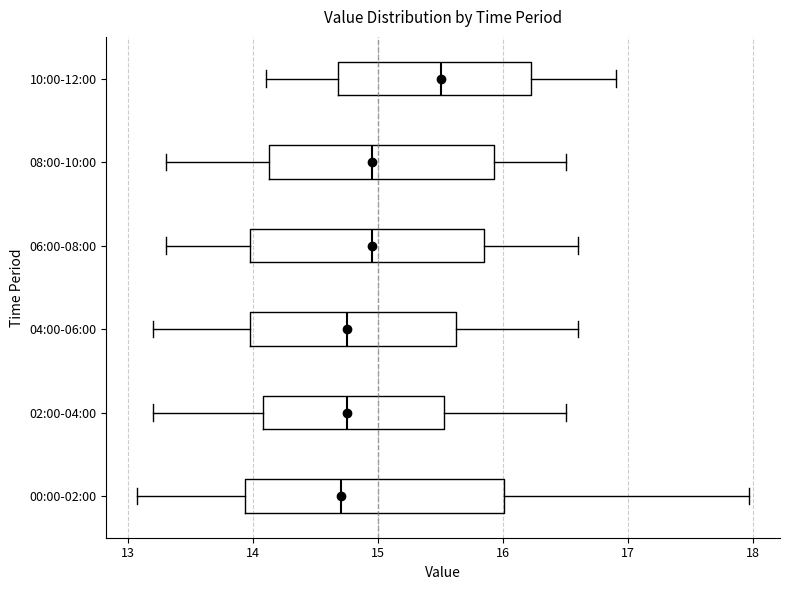

Reading bottom to top, transcribe this box plot: for each box, give where its median line is, the range the box spans, and where its two whiskers end, as read against the x-axis. The values are not printed on the chart, so give them approximately, as read against the axis.

00:00-02:00: median 14.7, box 13.9 to 16.0, whiskers 13.1 to 18.0
02:00-04:00: median 14.8, box 14.1 to 15.5, whiskers 13.2 to 16.5
04:00-06:00: median 14.8, box 14.0 to 15.6, whiskers 13.2 to 16.6
06:00-08:00: median 15.0, box 14.0 to 15.9, whiskers 13.3 to 16.6
08:00-10:00: median 15.0, box 14.1 to 15.9, whiskers 13.3 to 16.5
10:00-12:00: median 15.5, box 14.7 to 16.2, whiskers 14.1 to 16.9